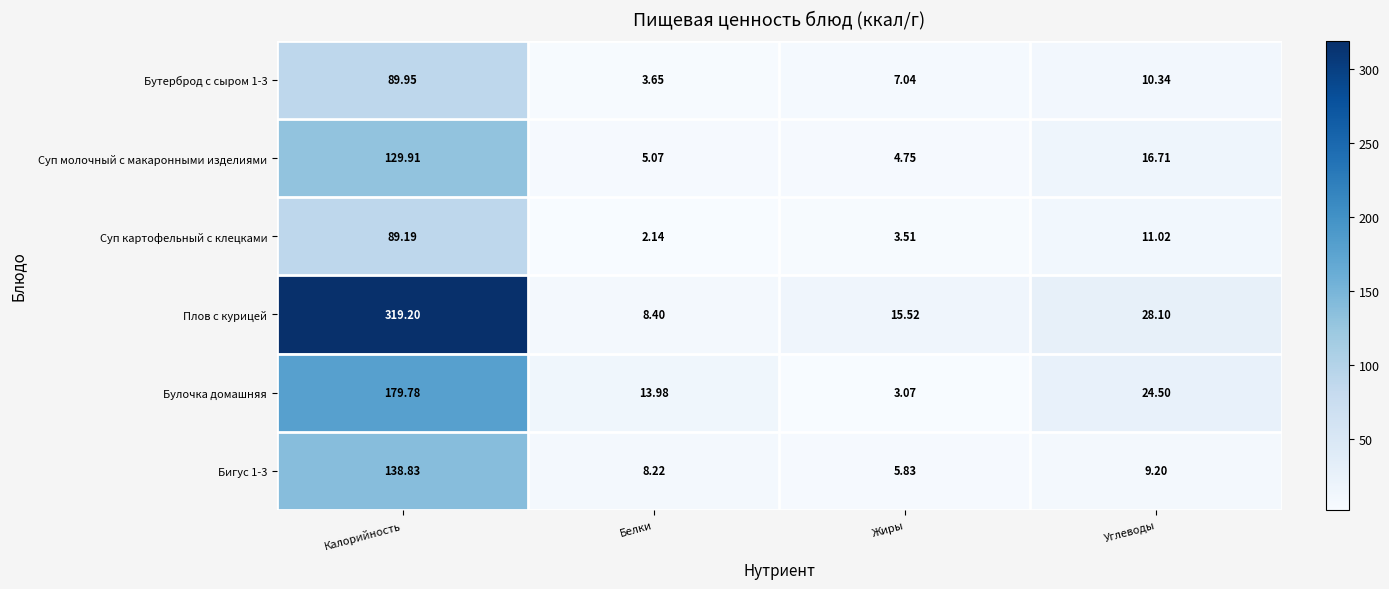

At which category is the sum across all series the highest?

Калорийность